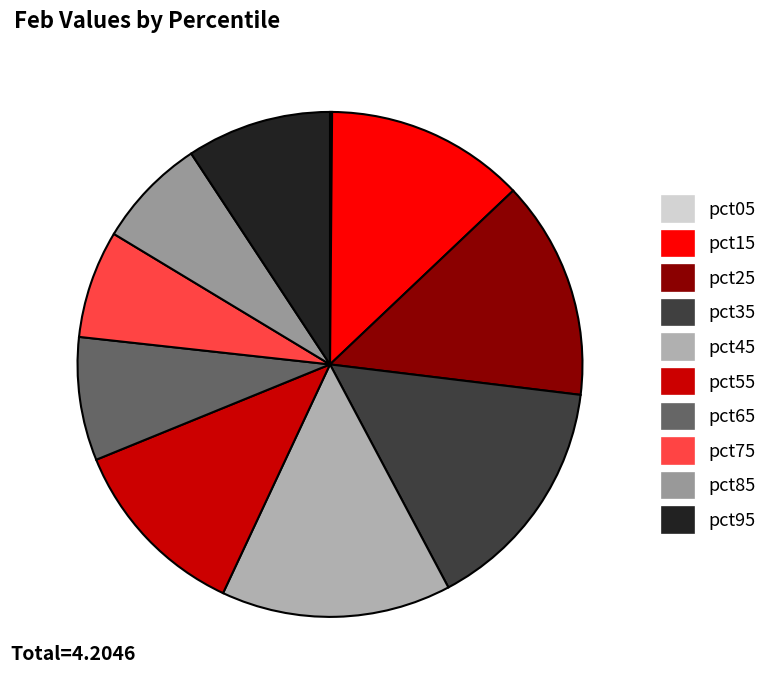

To the nearest percent, what is the combined percentage of pct55 and pct75?

19%